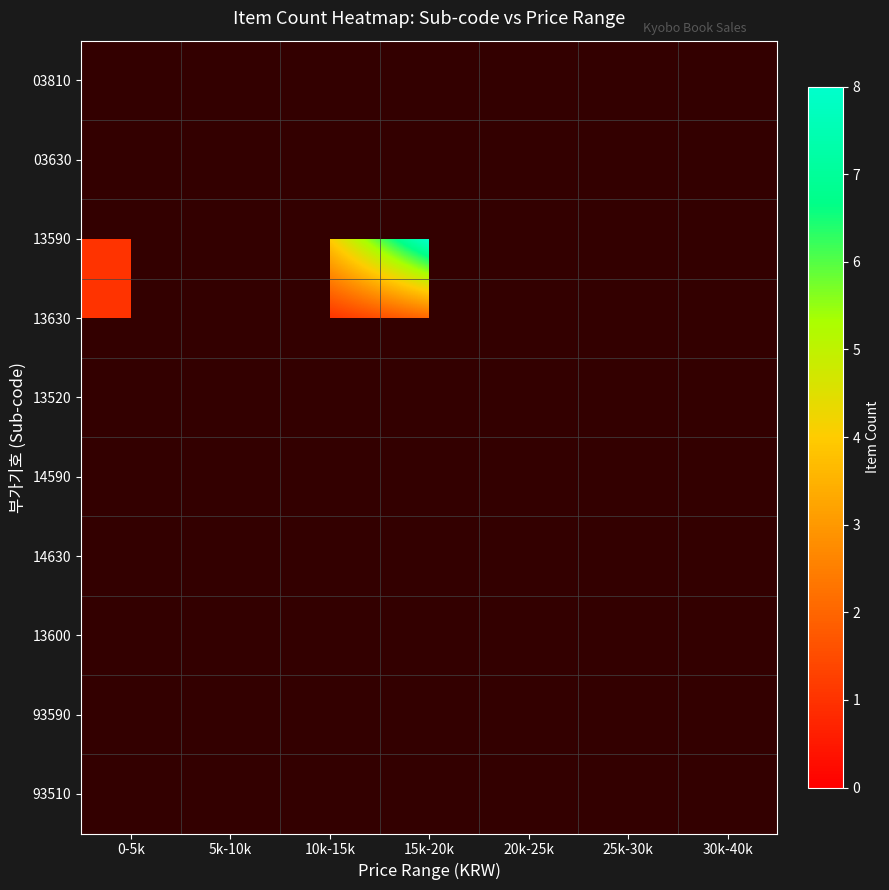

Rank the series at 5k-10k from lowest to highest value.

03810, 03630, 13590, 13630, 13520, 14590, 14630, 13600, 93590, 93510